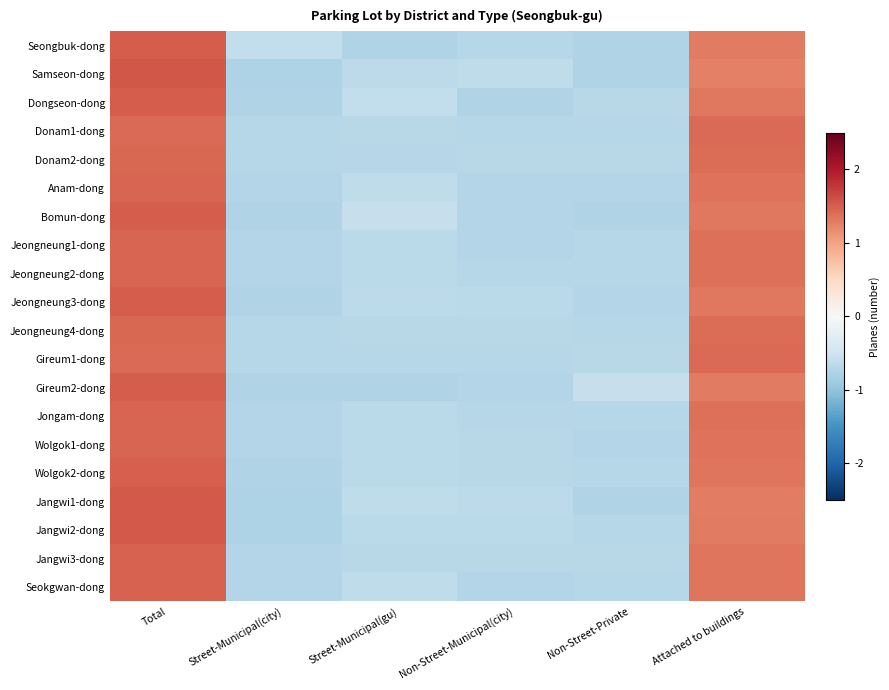

Which label corresponds to the smallest value in the chart?

Street-Municipal(city)